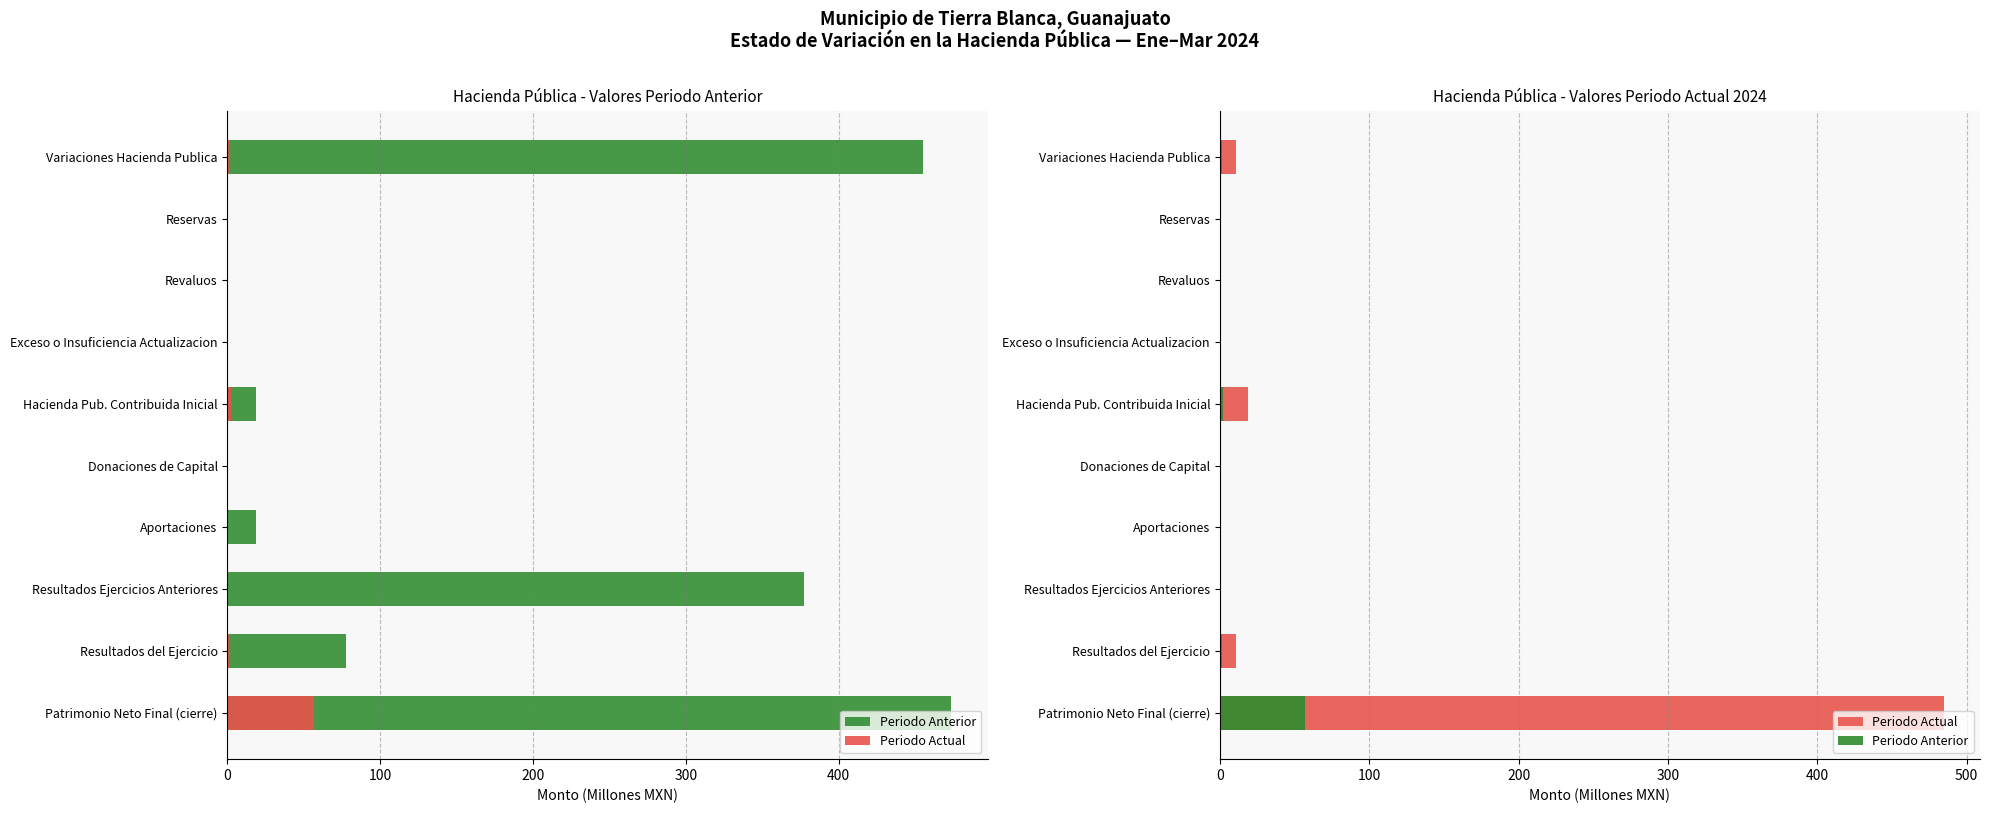

The value of Periodo Actual at Exceso o Insuficiencia Actualizacion is 0.0. True or false?

True